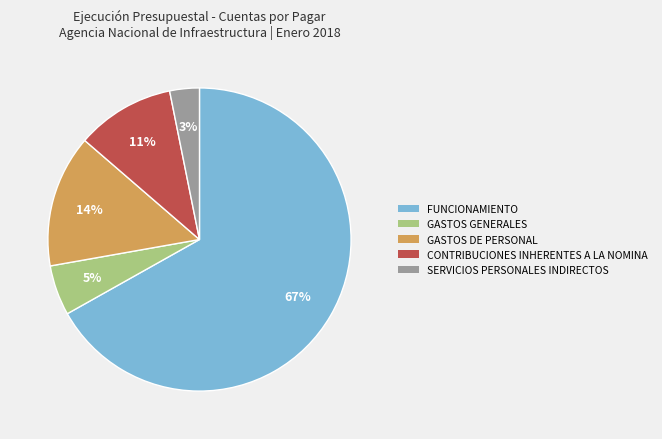

Which has a higher value, CONTRIBUCIONES INHERENTES A LA NOMINA or SERVICIOS PERSONALES INDIRECTOS?

CONTRIBUCIONES INHERENTES A LA NOMINA